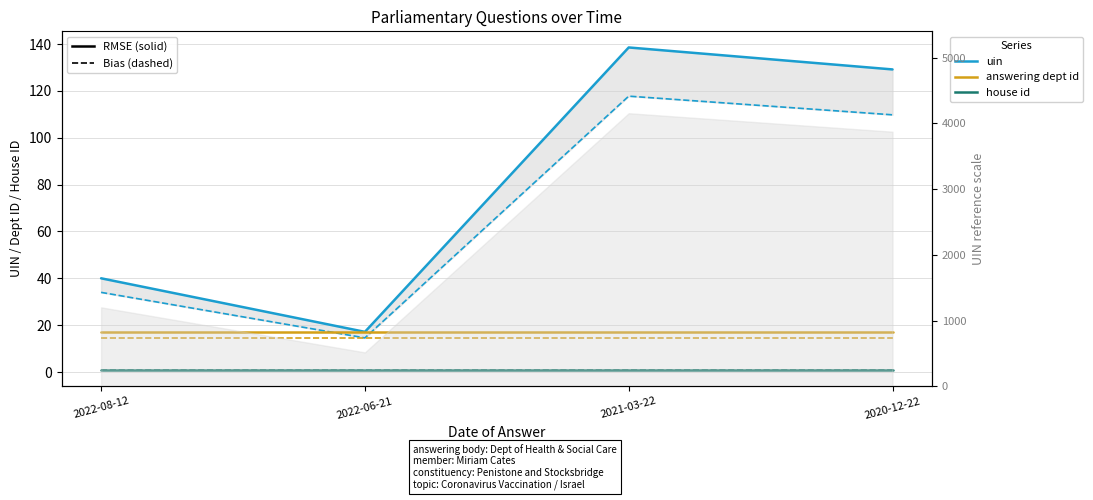

Count the number of categories in the chart.

4